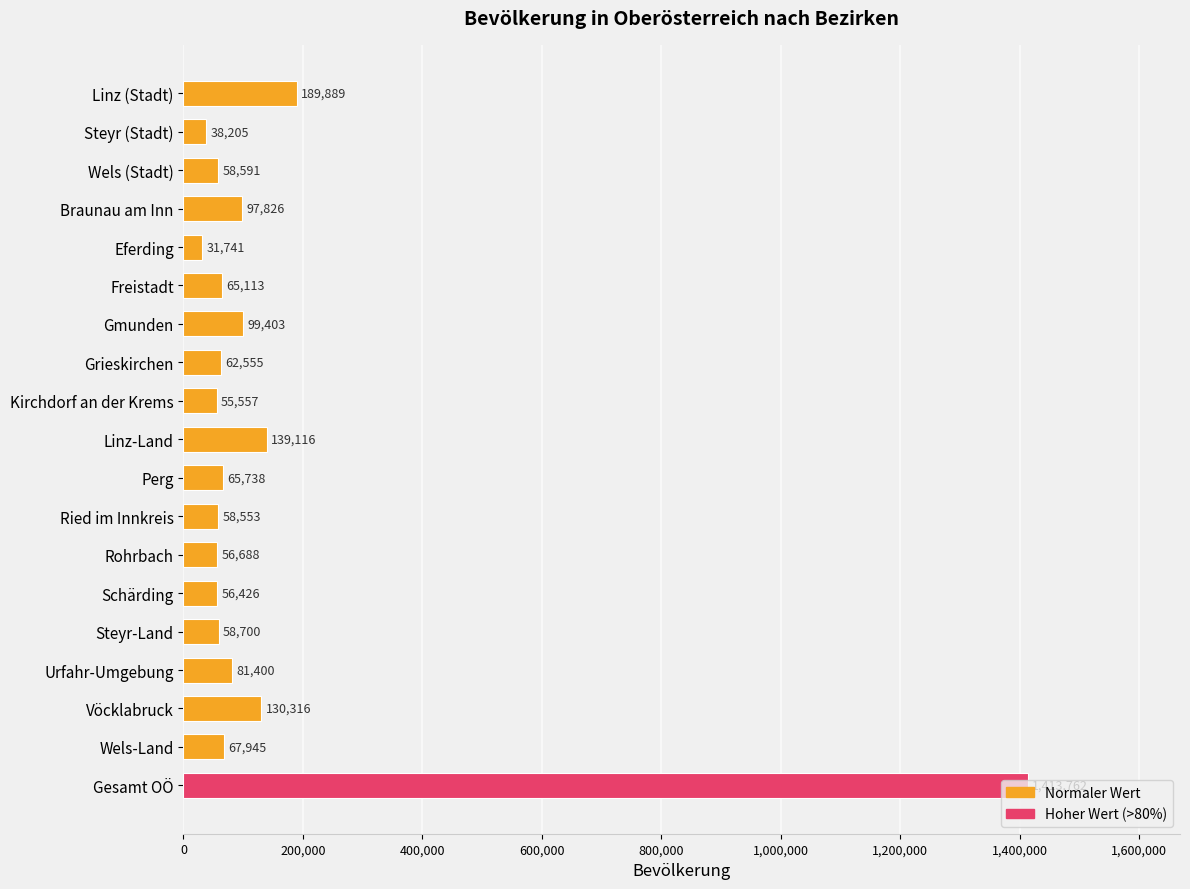

What is the difference between the maximum and minimum values?

1382021